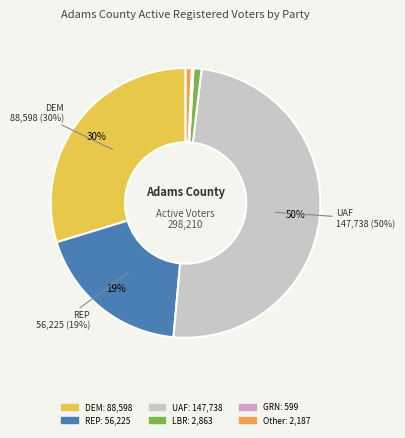

The LBR slice represents 11% of the pie. True or false?

False